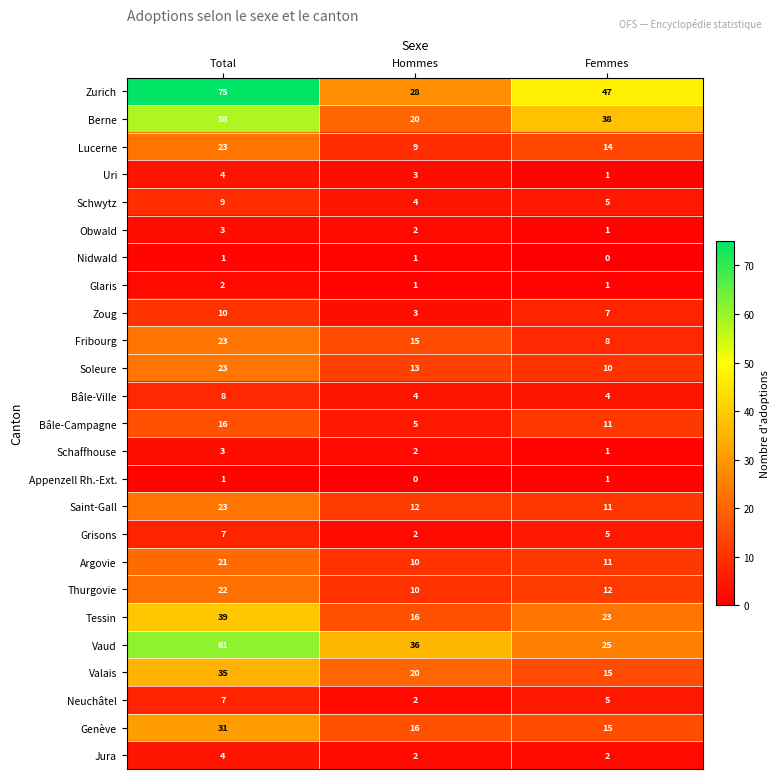

The value of Glaris at Femmes is 1. True or false?

True